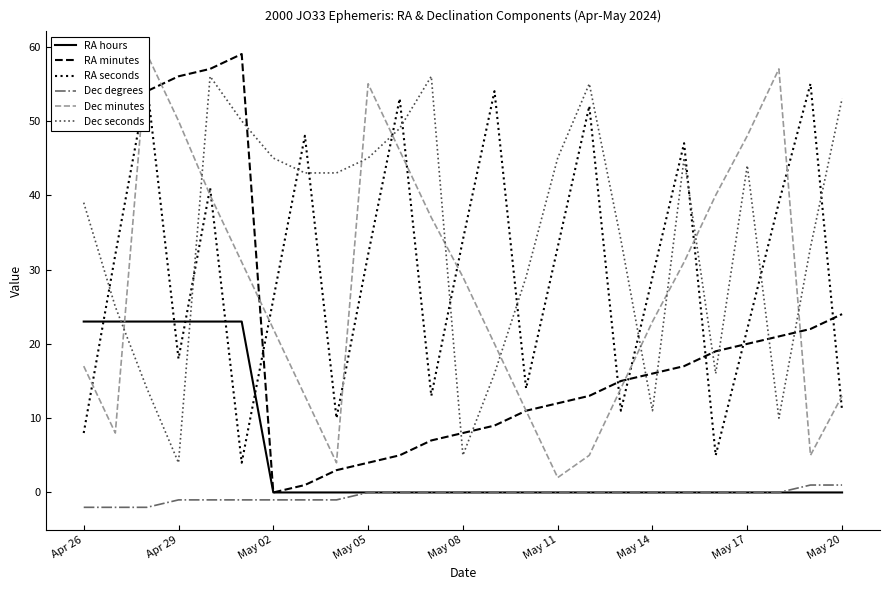

Which series ends up on top after the final intersection of Dec seconds and RA hours?

Dec seconds